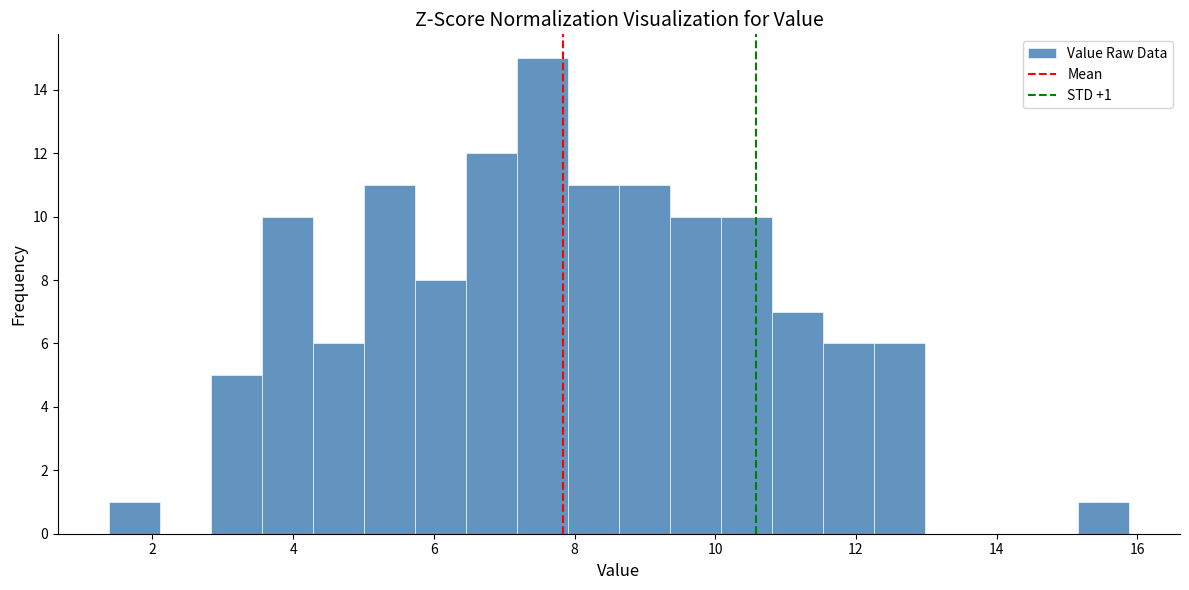

Read against the x-axis, roughly where is the centre of the tallest bar?

7.6